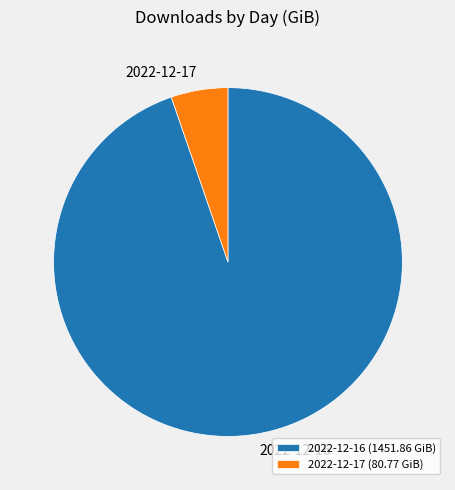

Count the number of slices in the pie.

2